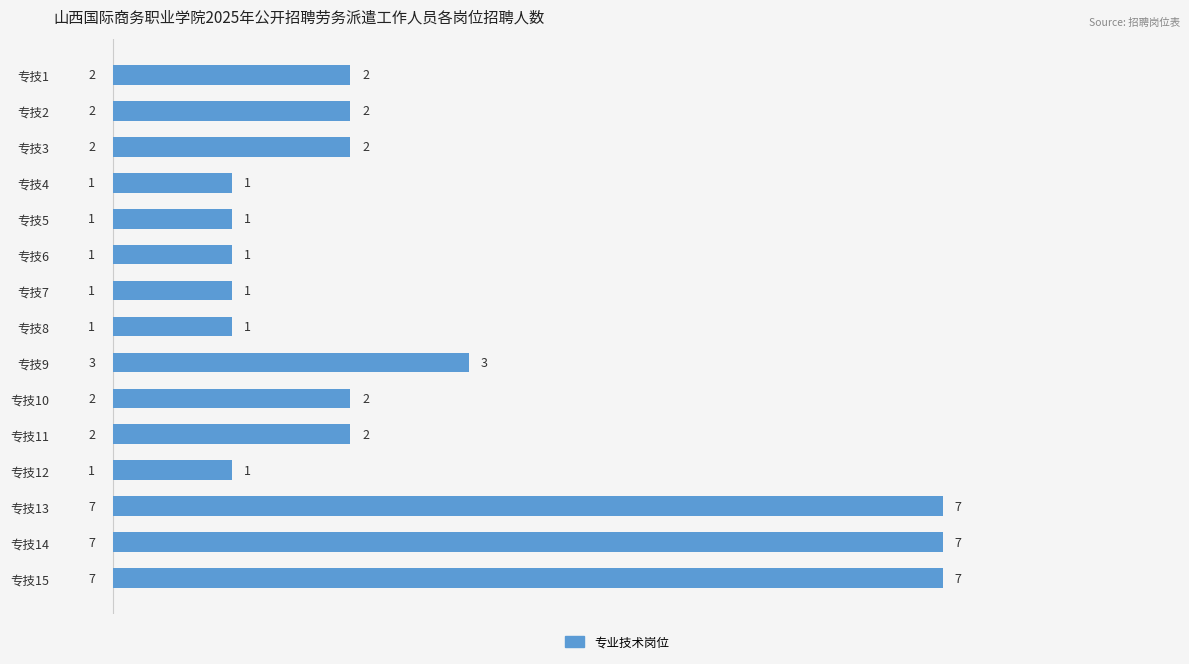

Reading top to bottom, list all the values displayed in this chart.

2	2	2	1	1	1	1	1	3	2	2	1	7	7	7